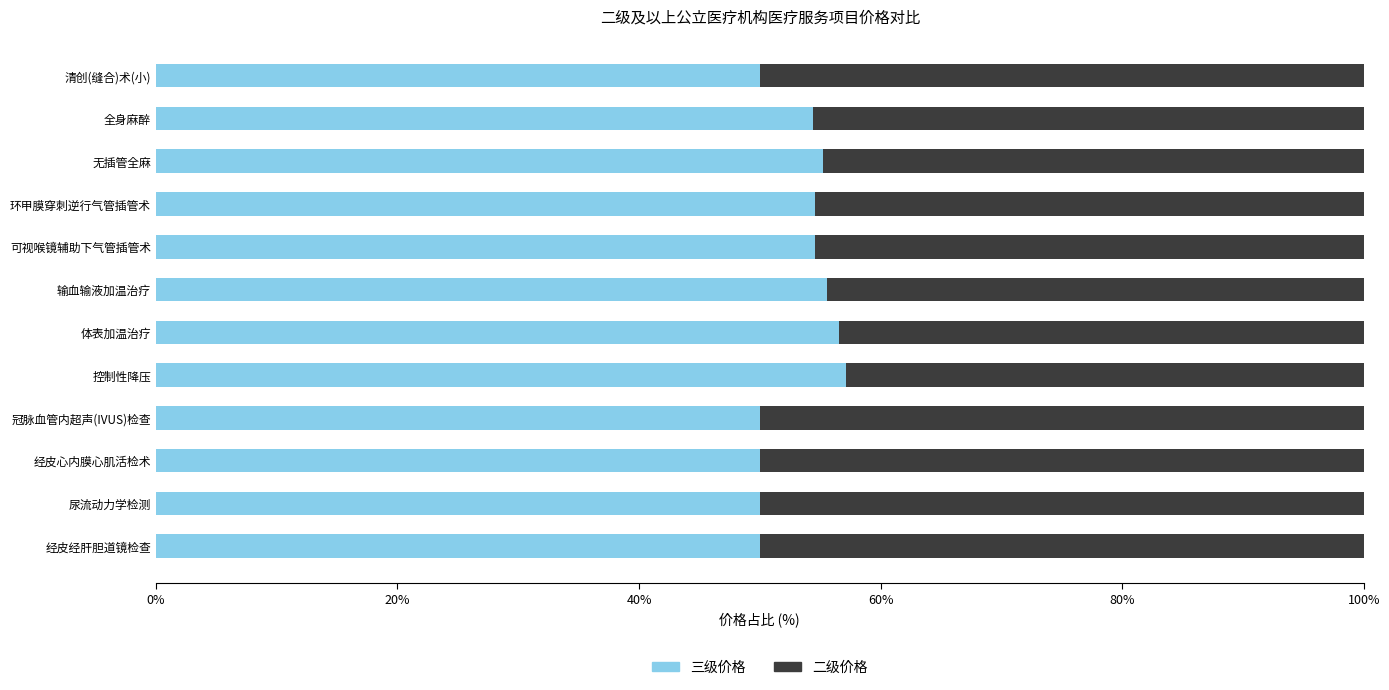

What is the approximate value of 三级价格 at 输血输液加温治疗?

55.6